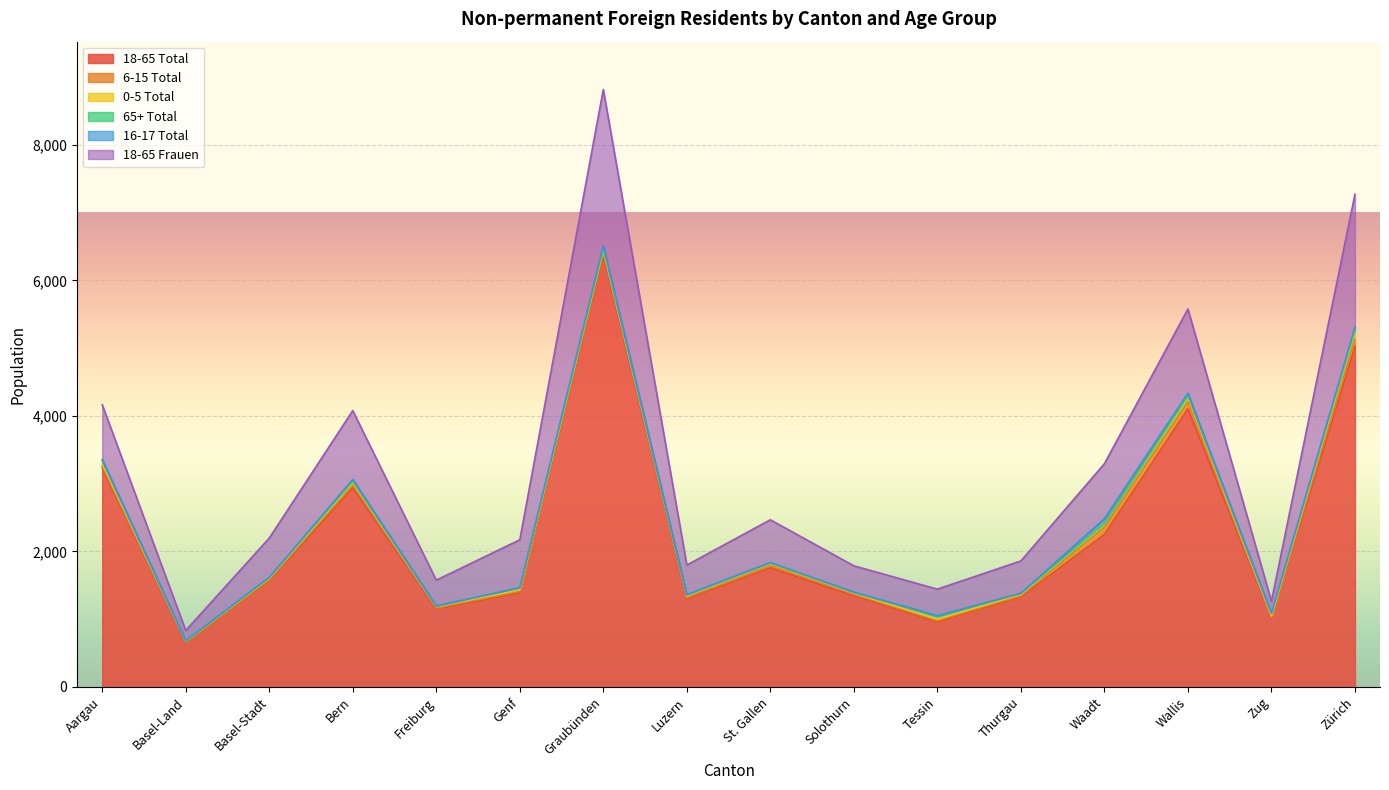

True or false: 18-65 Total and 6-15 Total cross at least once.

False